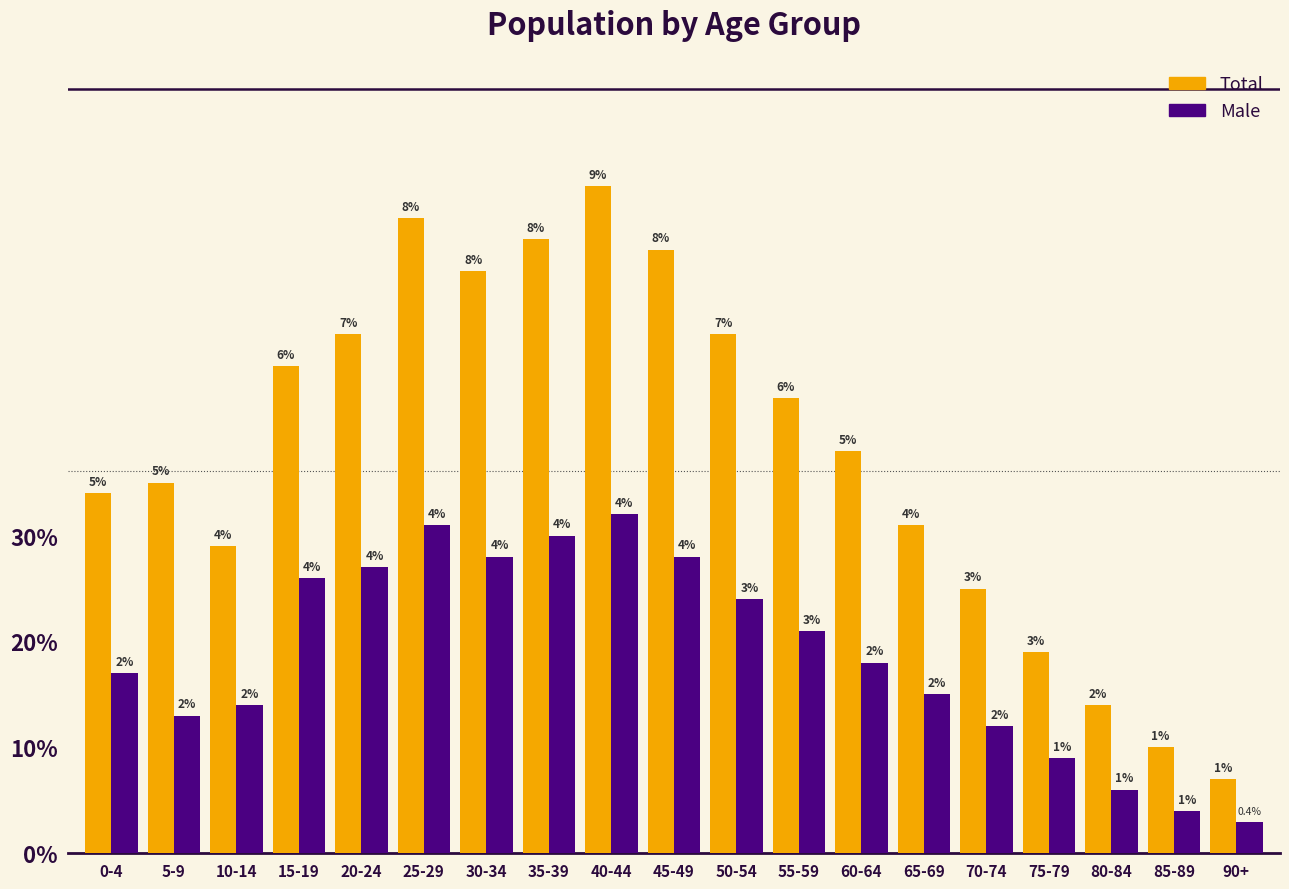

How many bars are there in total?

38